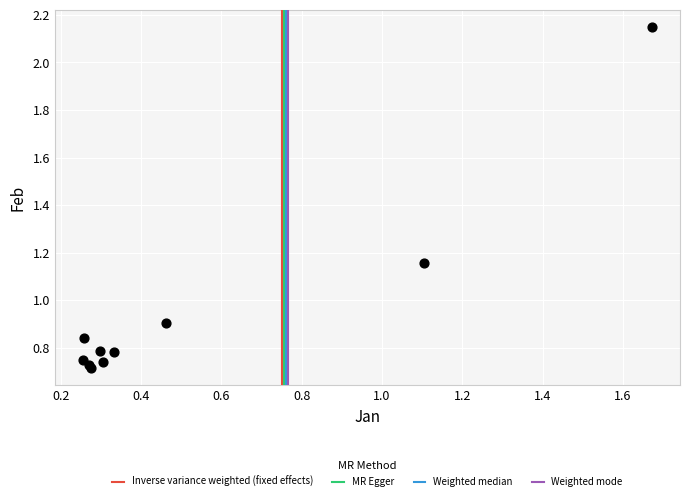

What Y value in the scatter plot is closest to 1?

0.9